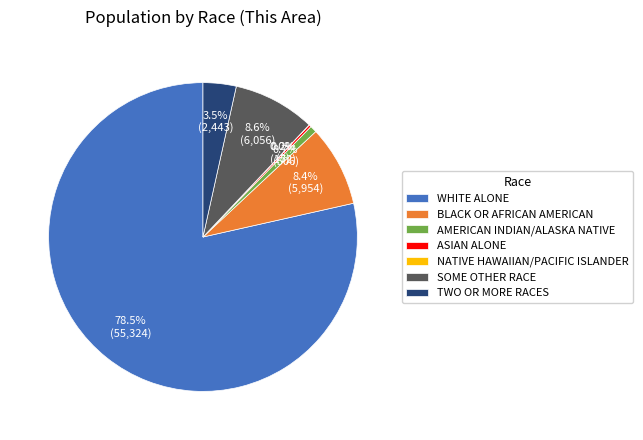

Is there a majority slice in this chart?

Yes